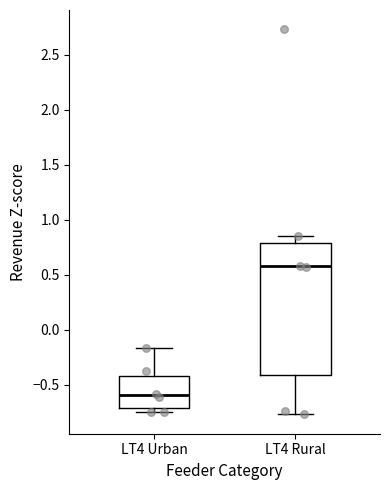

Which box is the tallest, from its lower edge to its upper edge?

LT4 Rural